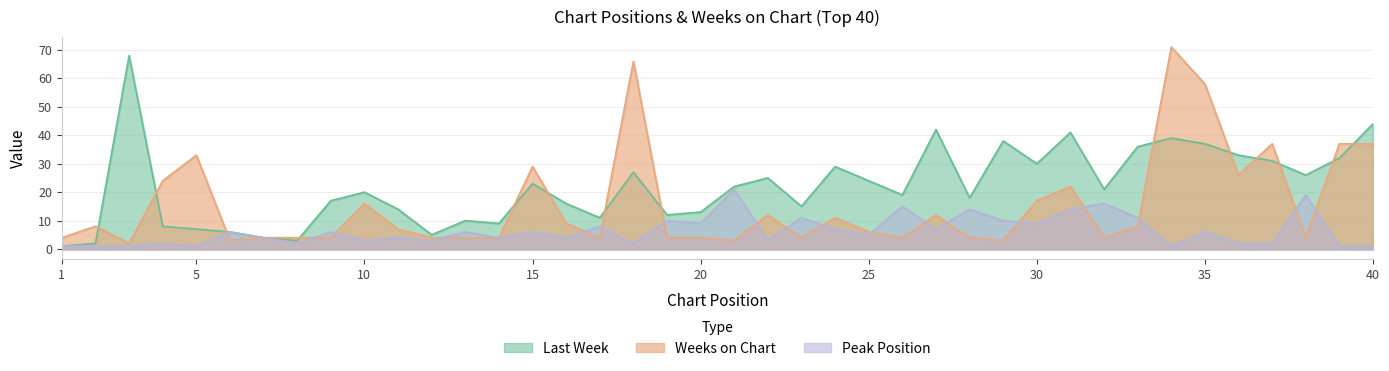

True or false: Last Week has a value of 14 at 11.

True